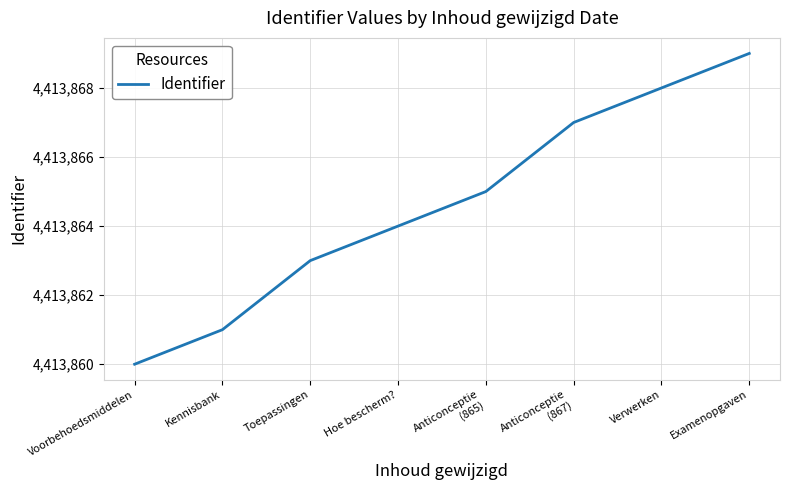

What is the difference between the maximum and minimum values?

9